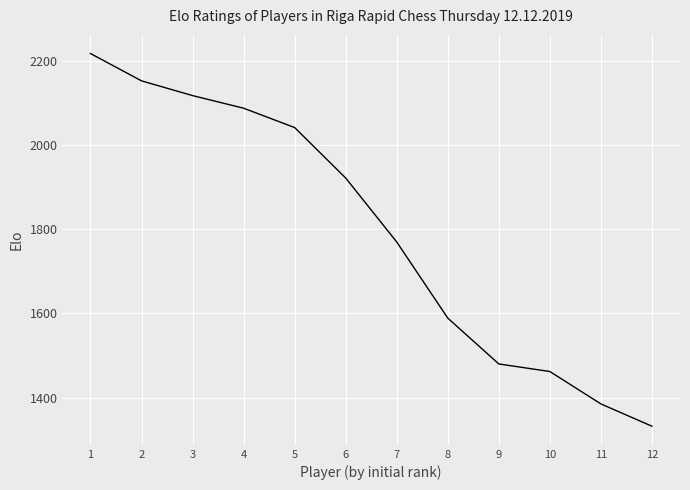

What is the smallest value displayed?

1332